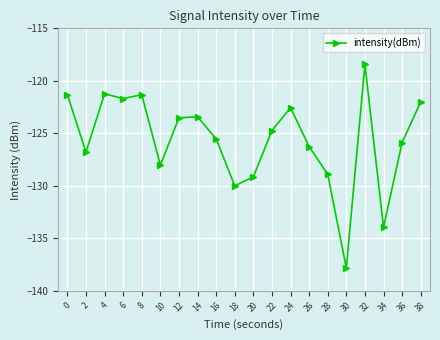

Read the value at 4.

-121.2